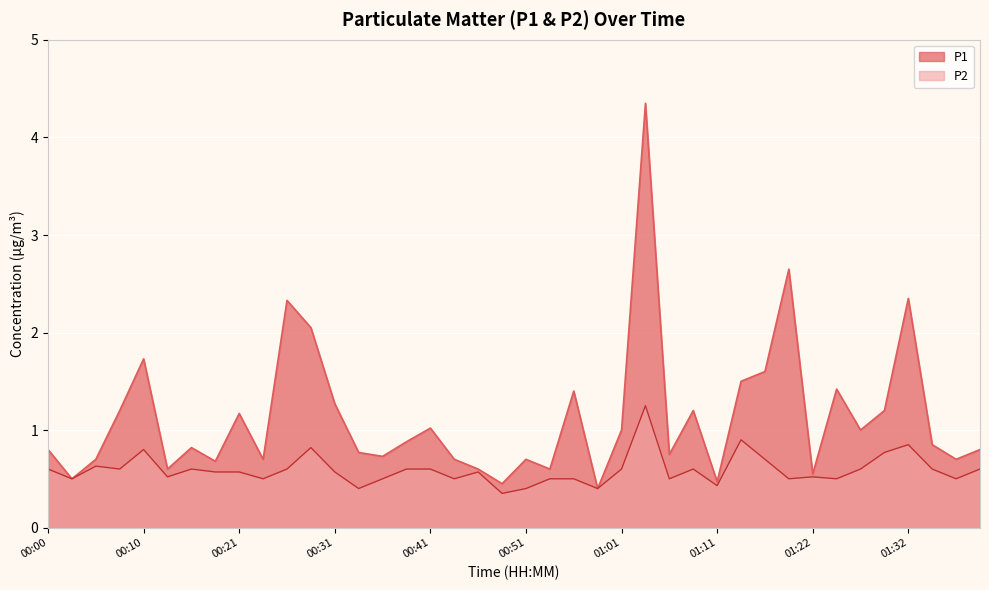

What is the average value of the P2 series?

0.6